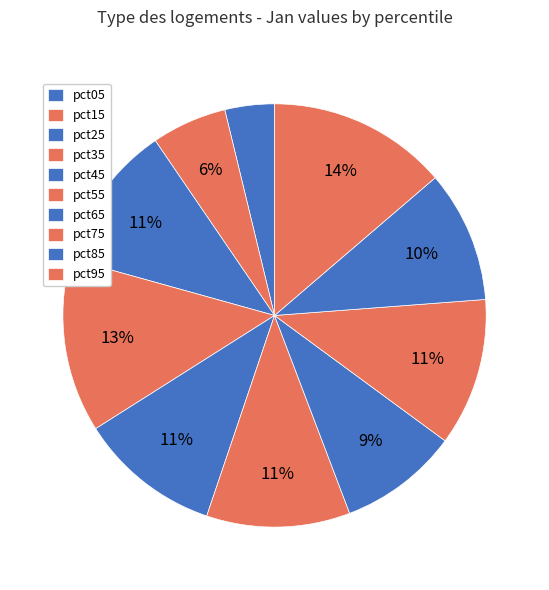

To the nearest percent, what portion does pct25 represent?

11%